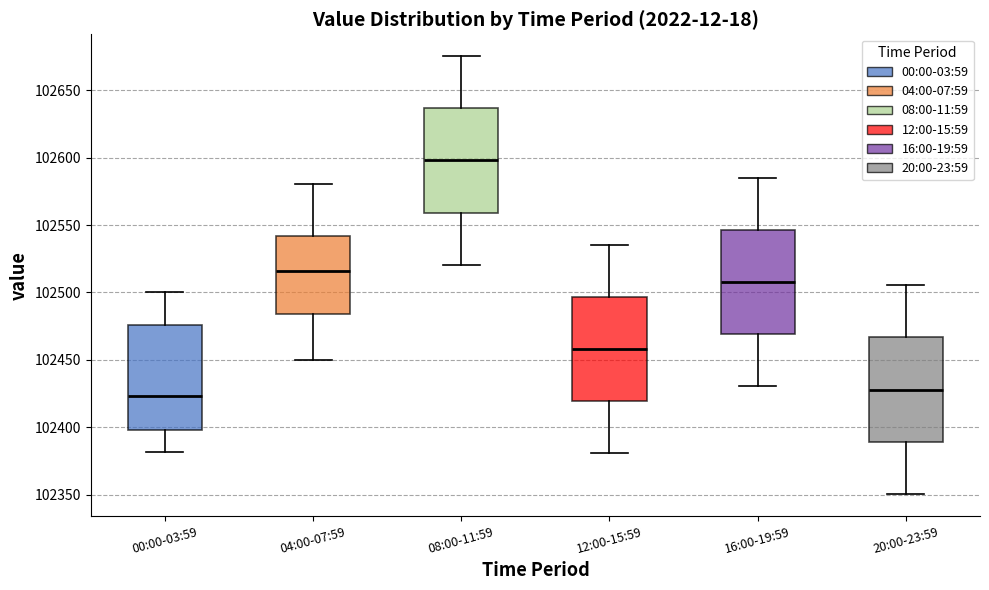

Reading left to right, transcribe this box plot: for each box, give where its median line is, the range the box spans, and where its two whiskers end, as read against the y-axis. The values are not printed on the chart, so give them approximately, as read against the axis.

00:00-03:59: median 102425, box 102400 to 102475, whiskers 102380 to 102500
04:00-07:59: median 102515, box 102485 to 102540, whiskers 102450 to 102580
08:00-11:59: median 102600, box 102560 to 102635, whiskers 102520 to 102675
12:00-15:59: median 102460, box 102420 to 102495, whiskers 102380 to 102535
16:00-19:59: median 102510, box 102470 to 102545, whiskers 102430 to 102585
20:00-23:59: median 102430, box 102390 to 102465, whiskers 102350 to 102505